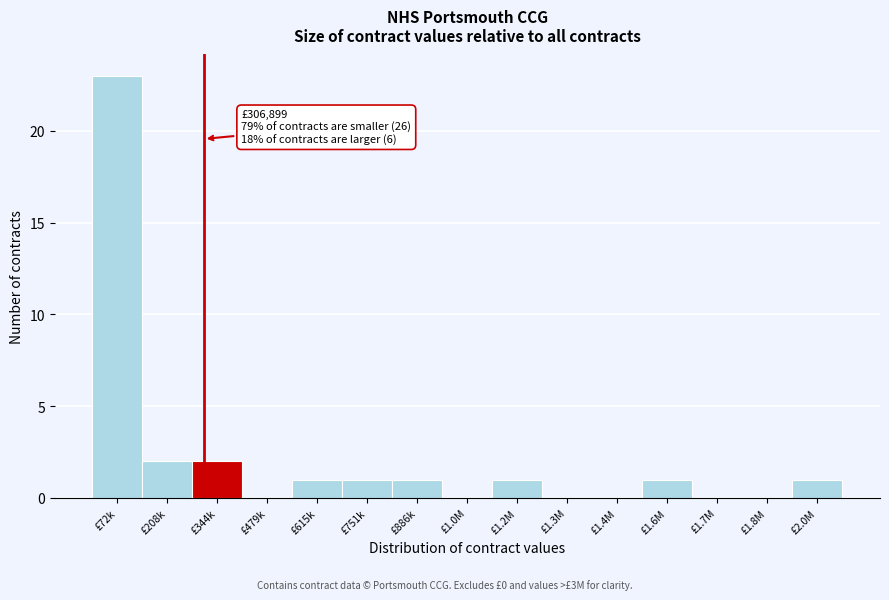

Reading left to right, extract all data points from this chart.

£72k=23	£208k=2	£344k=2	£479k=0	£615k=1	£751k=1	£886k=1	£1.0M=0	£1.2M=1	£1.3M=0	£1.4M=0	£1.6M=1	£1.7M=0	£1.8M=0	£2.0M=1